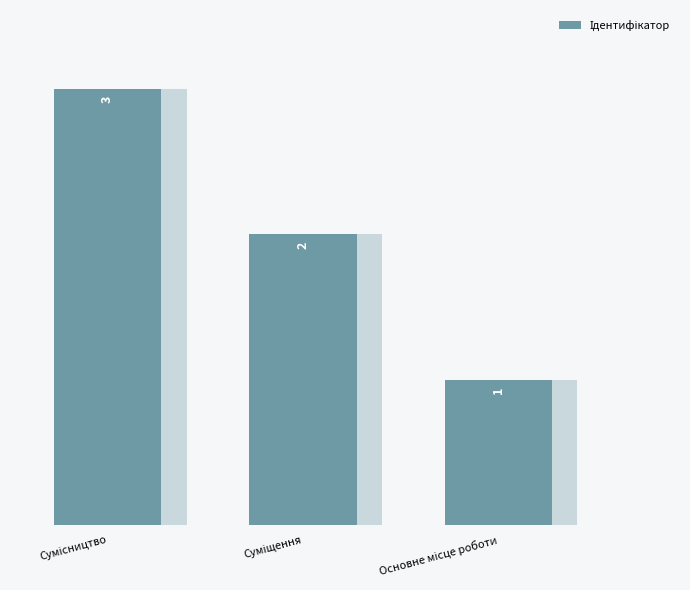

What is the label of the 2nd bar from the left?

Суміщення